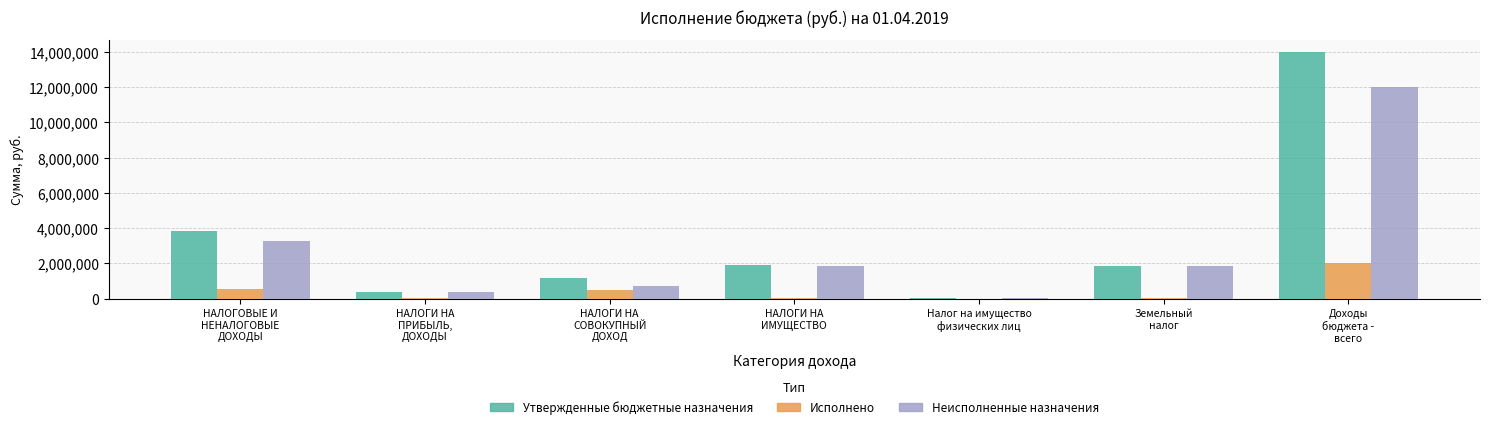

What is the sum of all Утвержденные бюджетные назначения values?

23222800.0